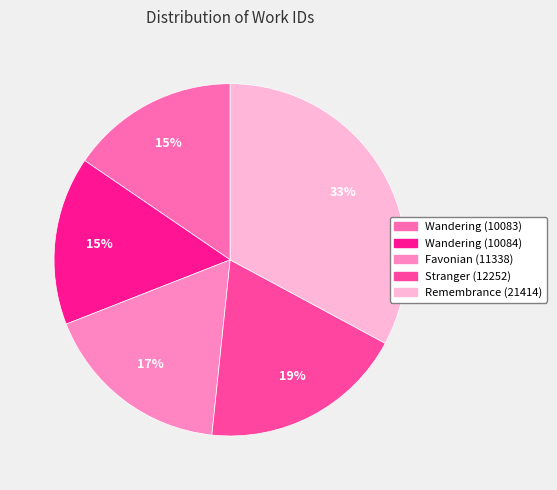

To the nearest percent, what percentage of the pie is Wandering (10083)?

15%